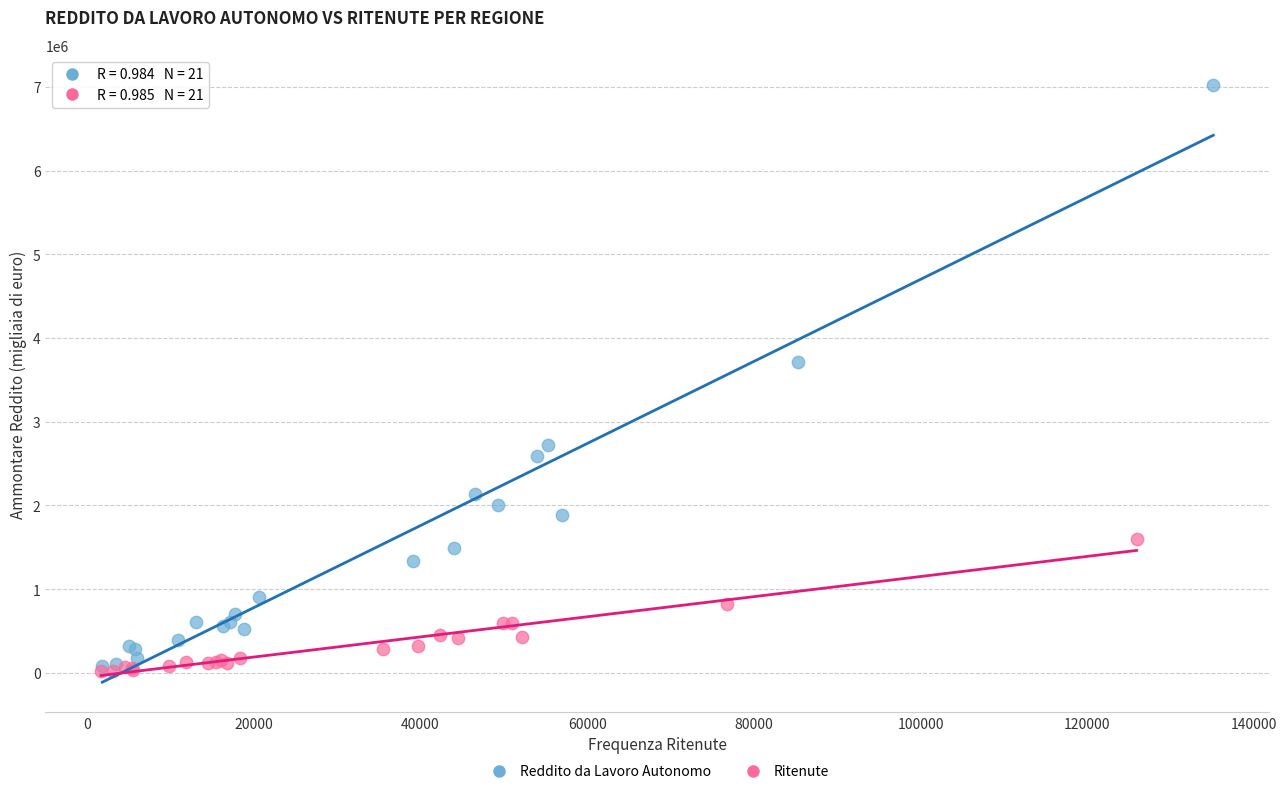

Which series has the largest Y range (max minus min)?

Reddito da Lavoro Autonomo